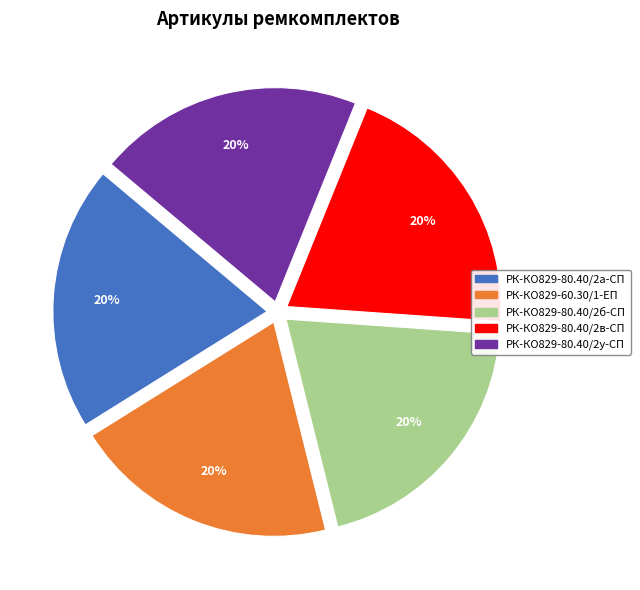

To the nearest percent, what is the average slice percentage?

20%